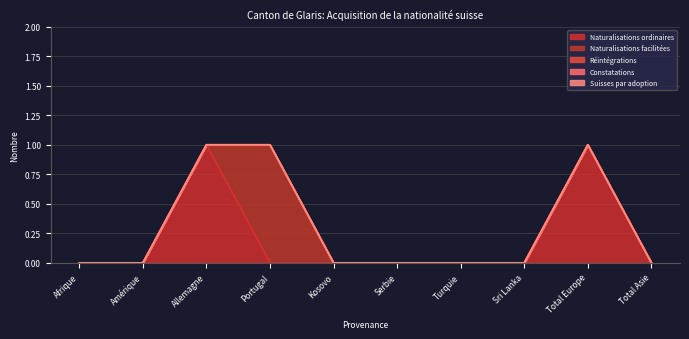

At how many categories does at least one series exceed 0?

3